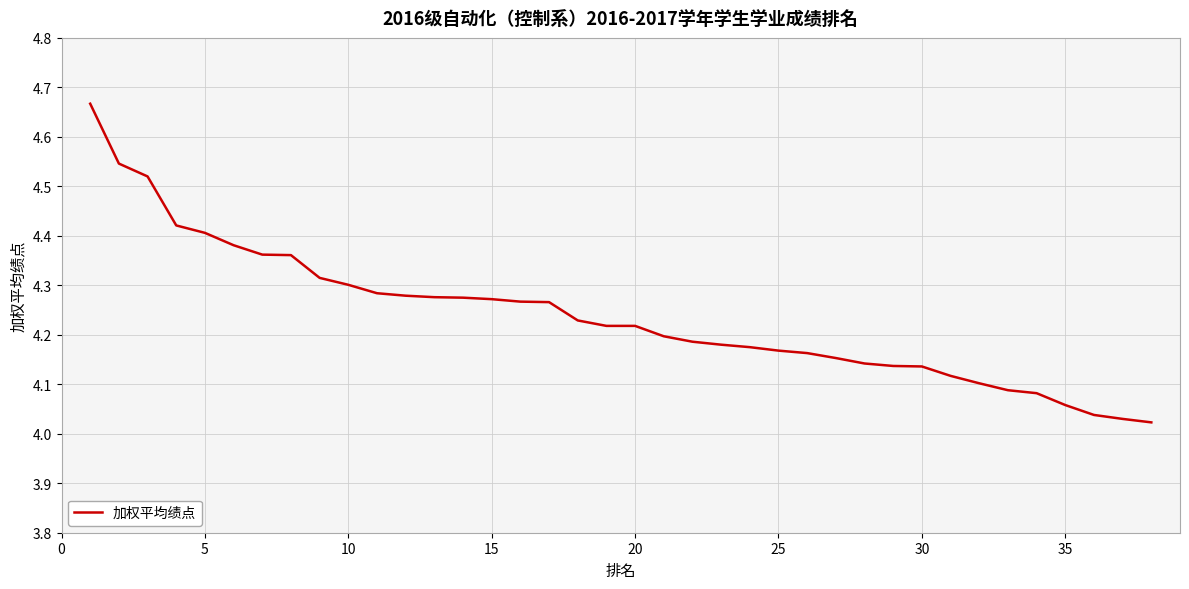

Does the chart have visible grid lines?

Yes